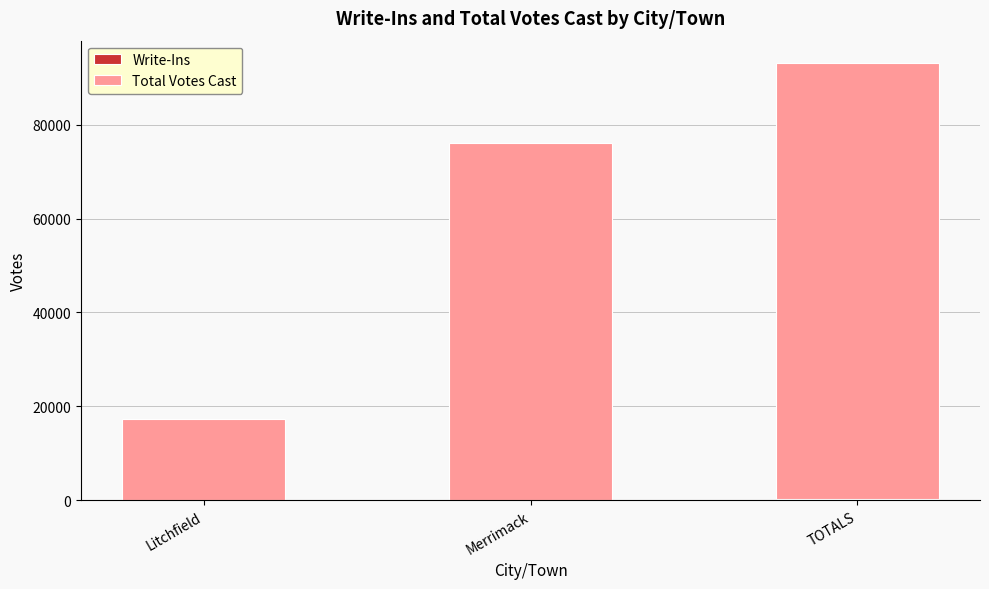

At which category is the sum across all series the highest?

TOTALS